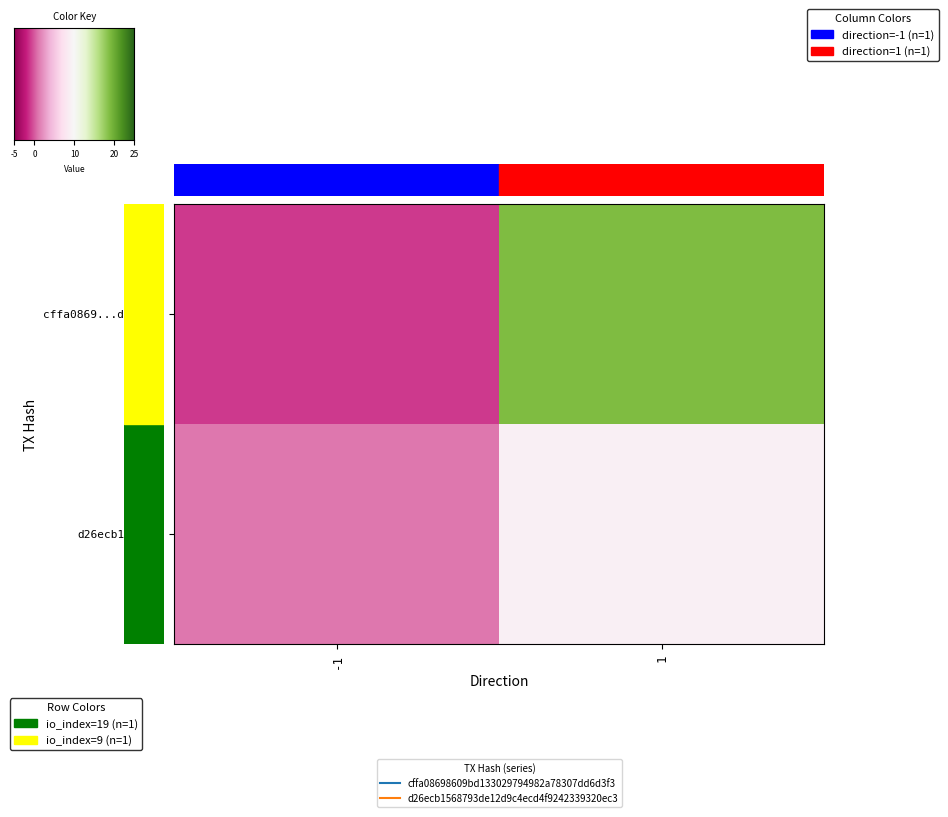

At which category is the sum across all series the highest?

1